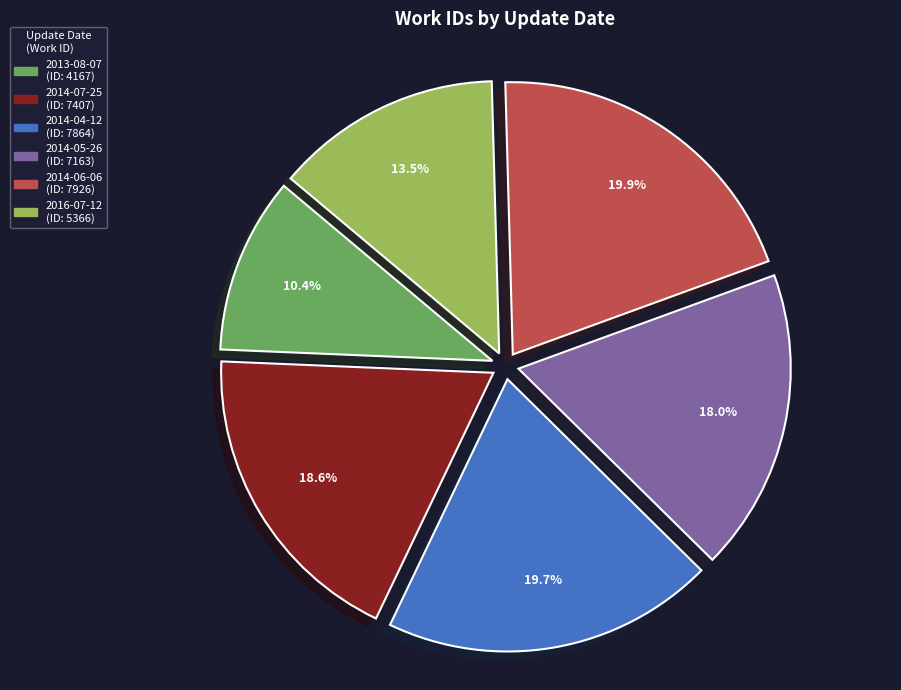

Is 2013-08-07 the majority of the pie?

No